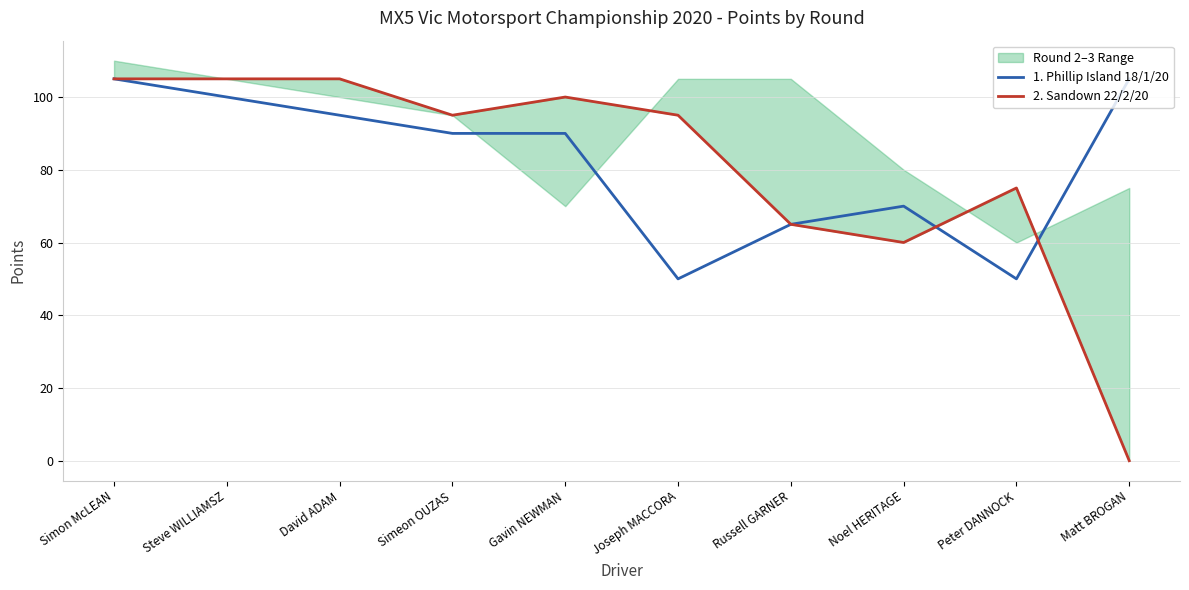

What is the minimum value for 1. Phillip Island 18/1/20?

50